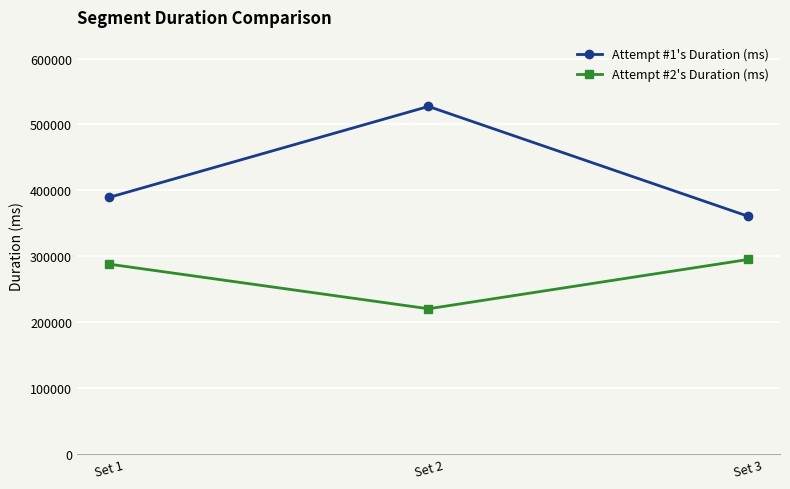

Rank the categories by Attempt #2's Duration (ms) value from lowest to highest.

Set 2, Set 1, Set 3